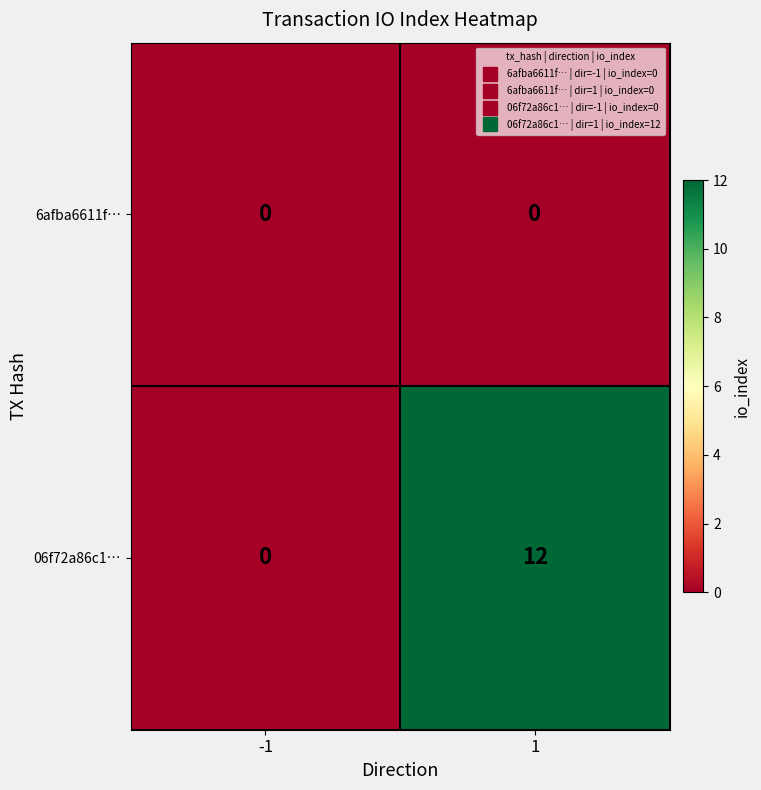

How many categories are shown in the chart?

2